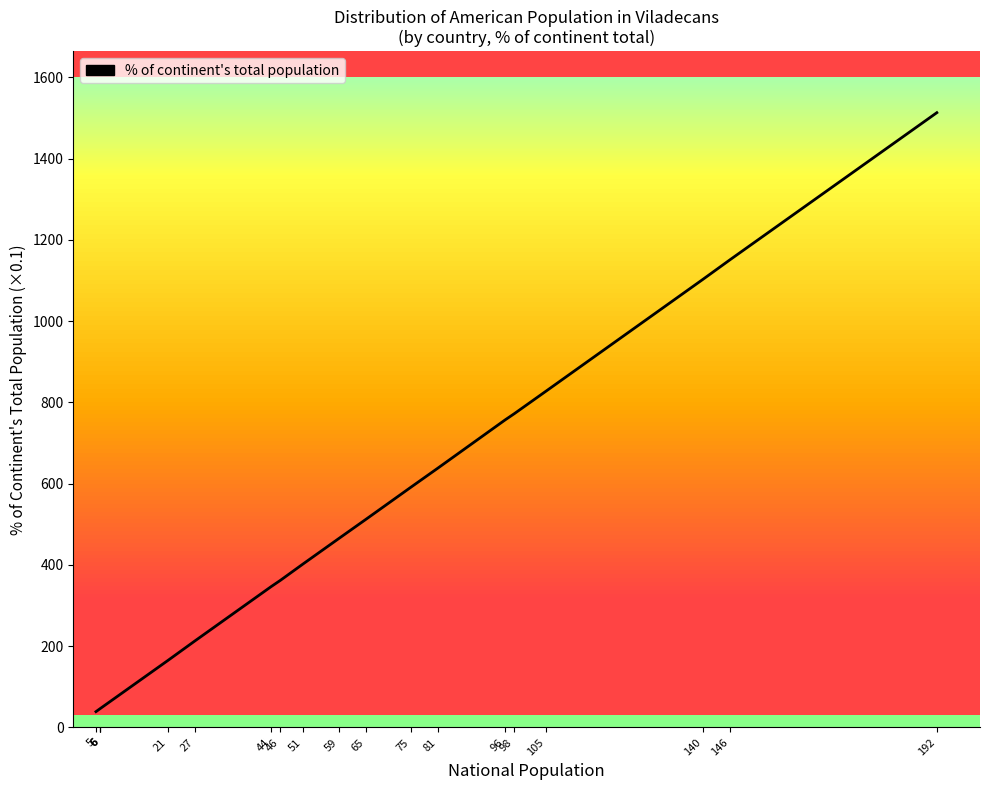

What is the difference between the values at 98 and 65?

260